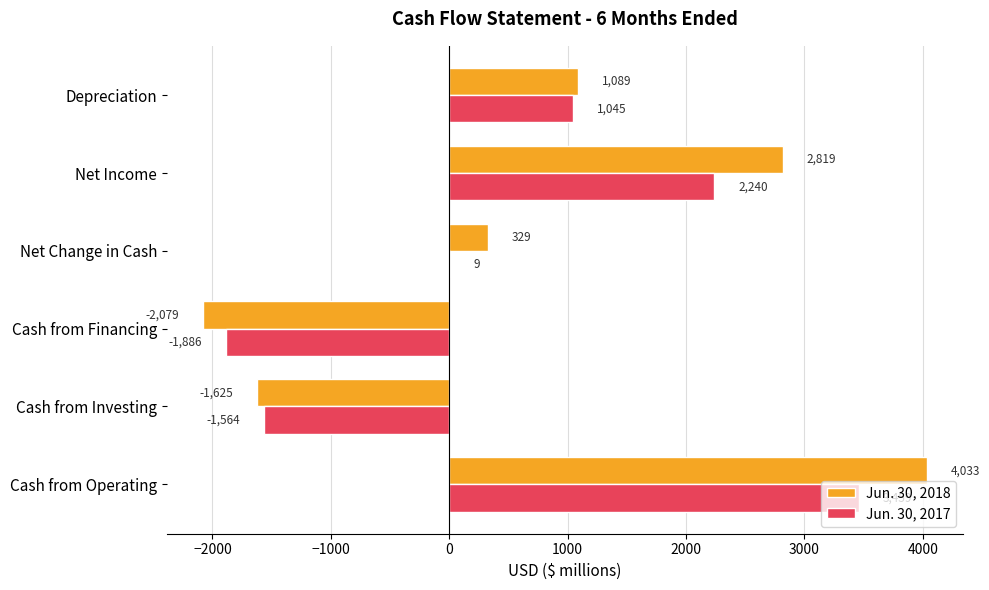

How many positive values does the Jun. 30, 2018 series have?

4